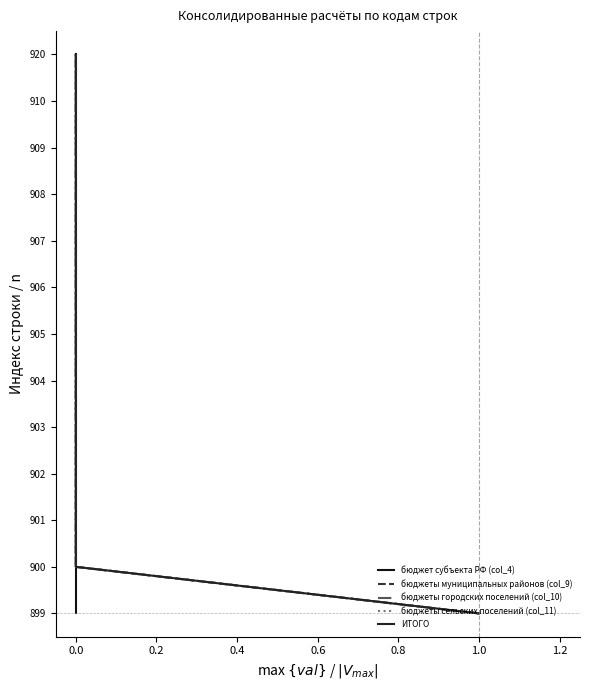

True or false: бюджеты сельских поселений (col_11) and бюджеты городских поселений (col_10) cross at least once.

False